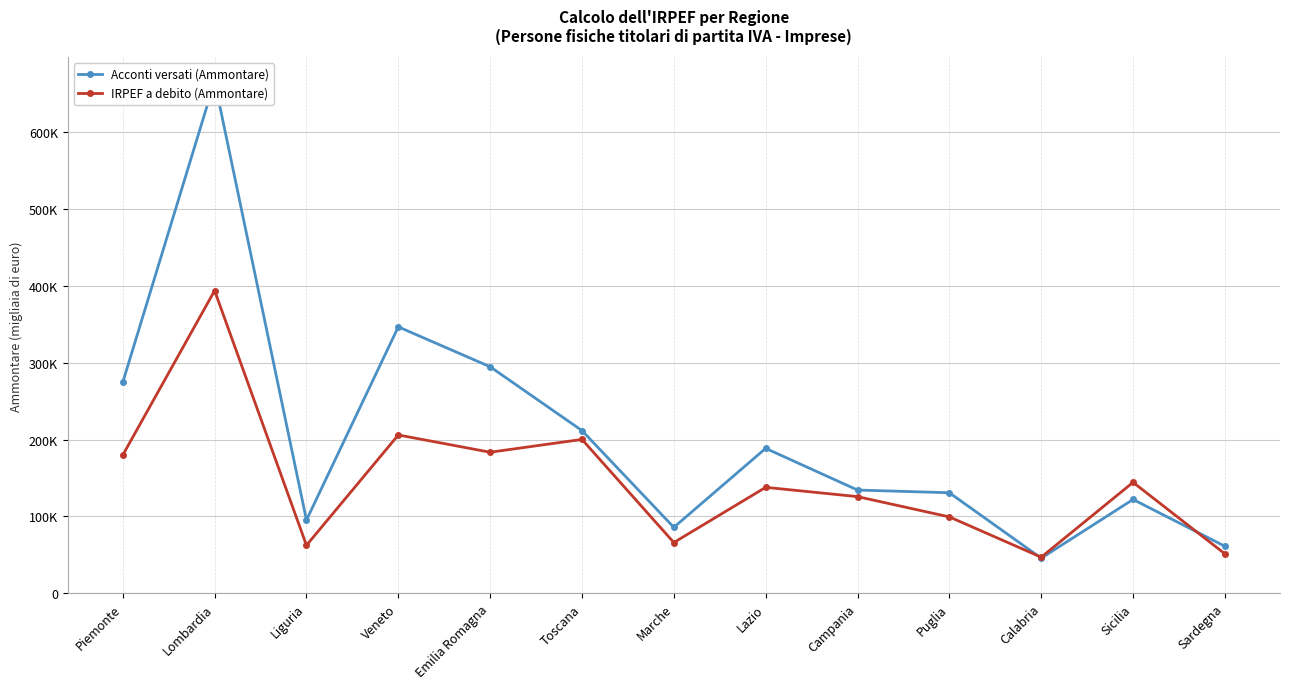

What is the highest value of the Acconti versati (Ammontare) series?

666797